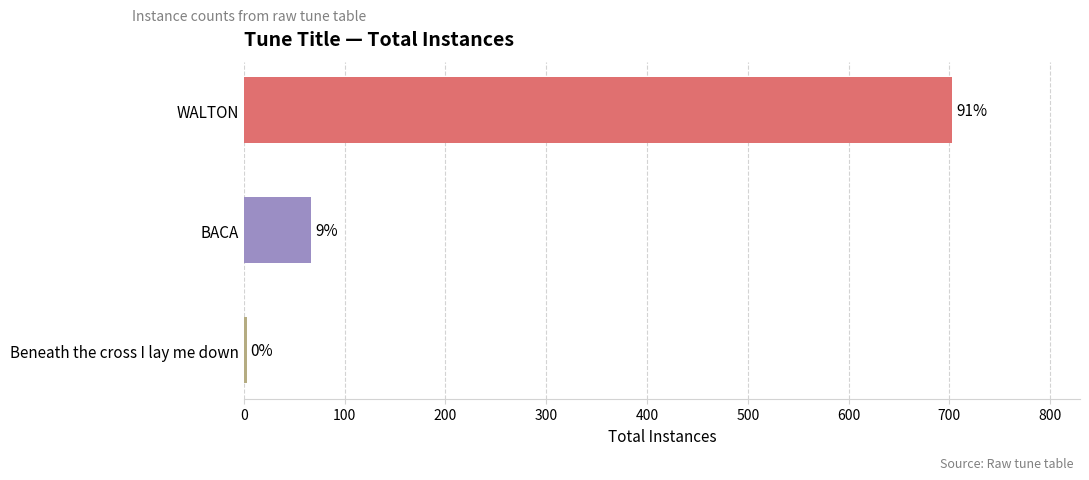

How many bars are there in total?

3